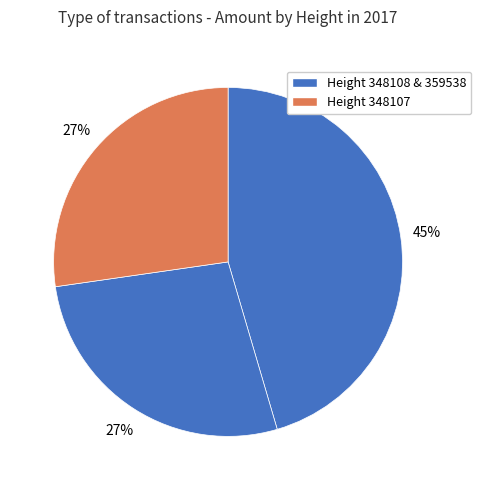

What is the smallest slice in the pie chart?

348108